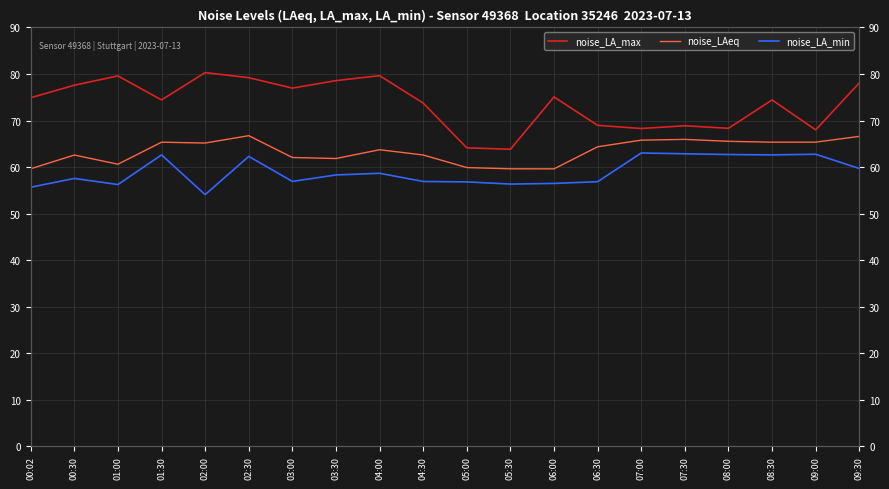

At how many categories does at least one series exceed 61?

20